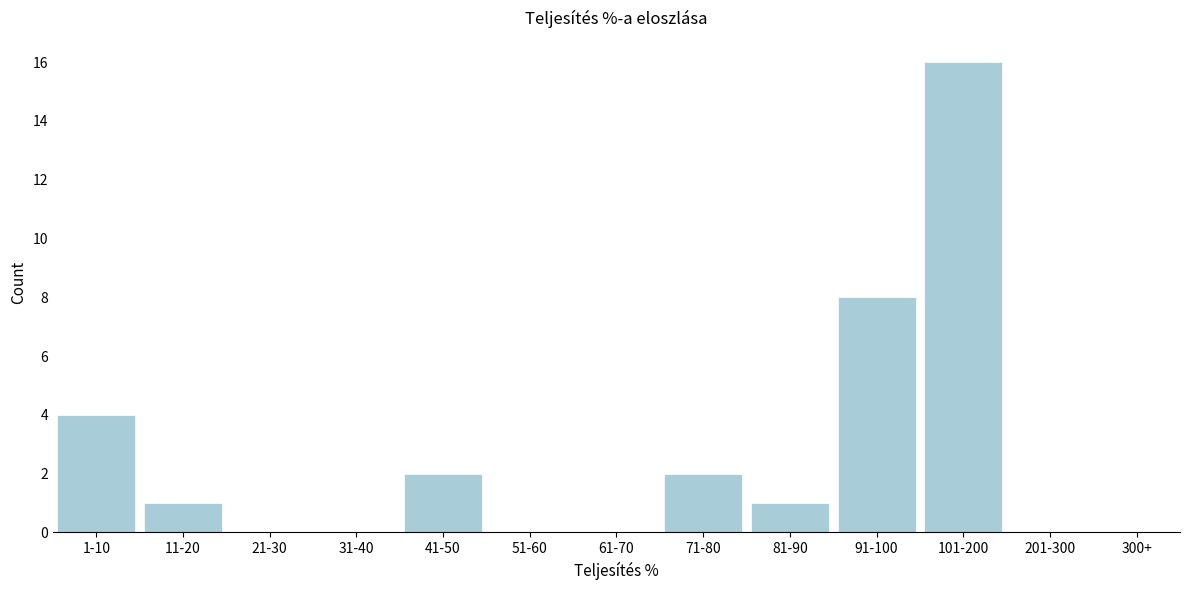

Reading left to right, what are all the values shown in this chart?

1-10=4	11-20=1	21-30=0	31-40=0	41-50=2	51-60=0	61-70=0	71-80=2	81-90=1	91-100=8	101-200=16	201-300=0	300+=0